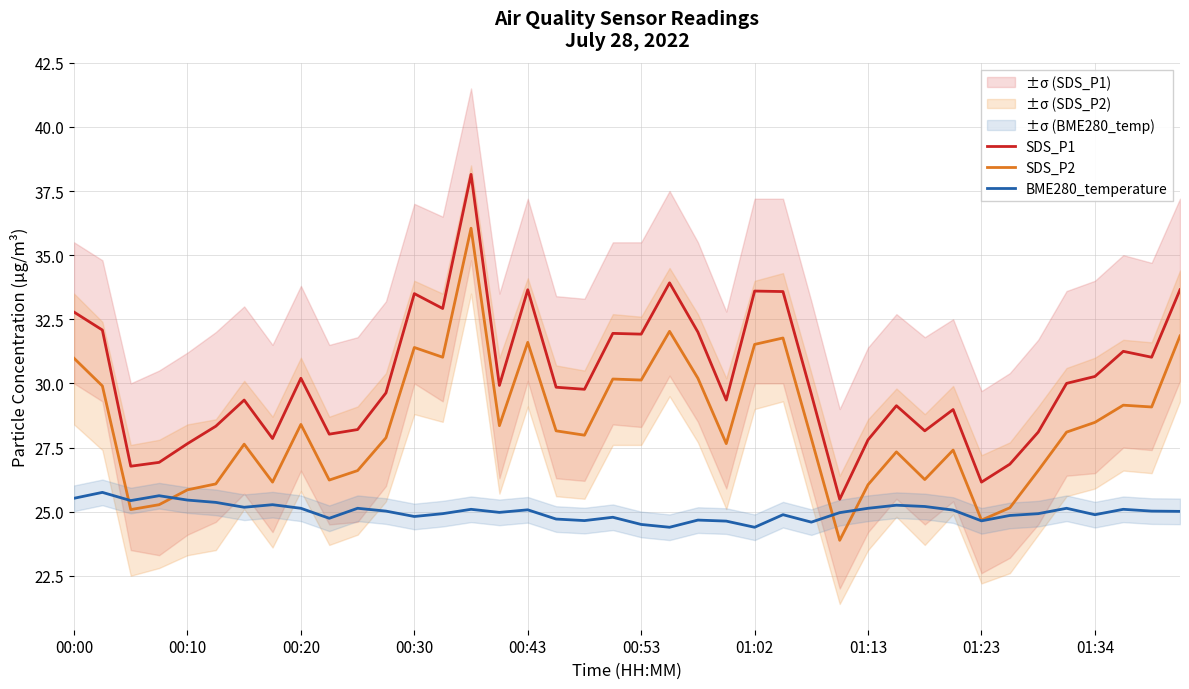

What is the maximum value for SDS_P1?

38.1